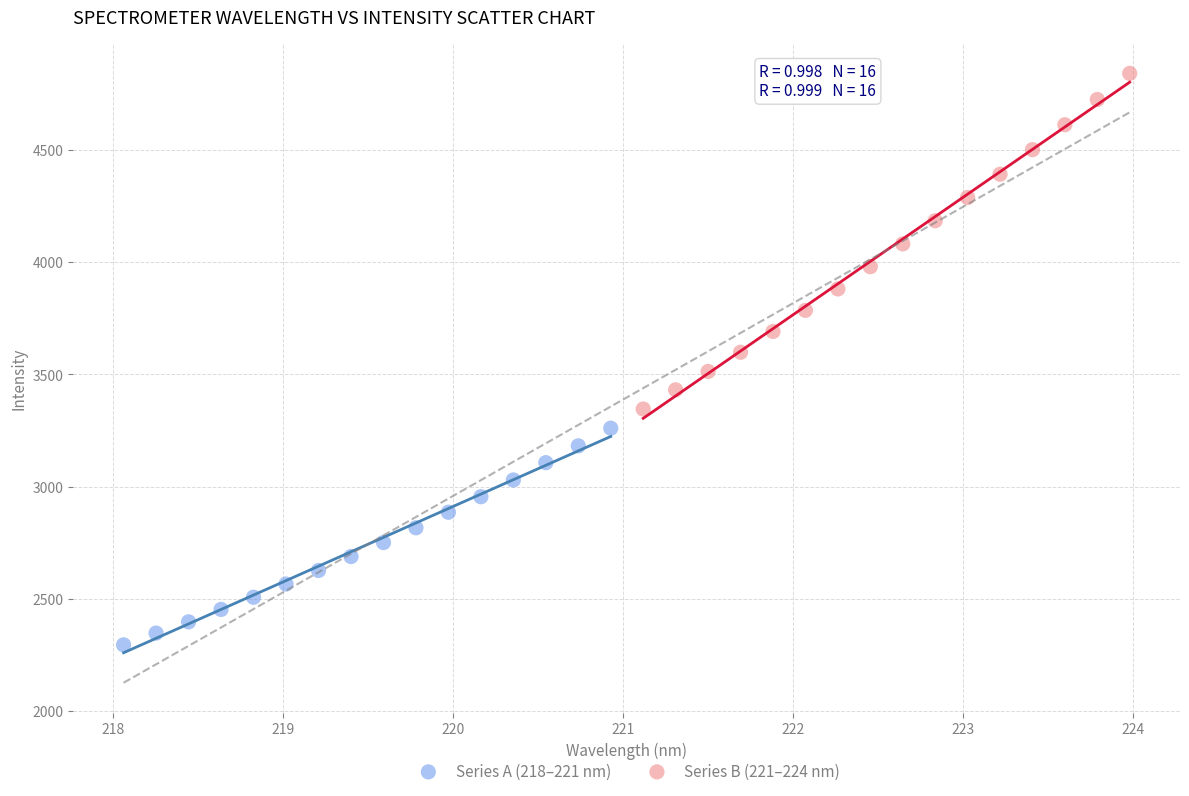

Which series reaches the maximum Y coordinate?

Series B (221–224 nm)